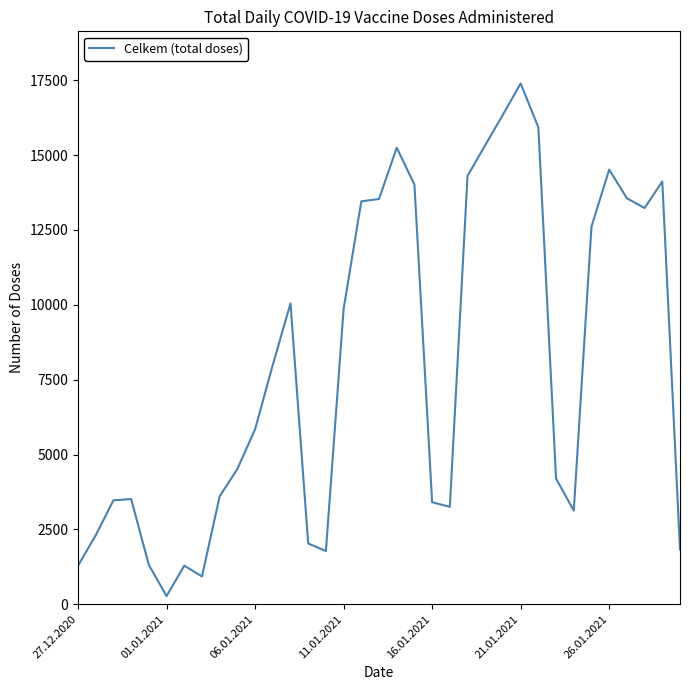

What is the greatest value displayed?

17393